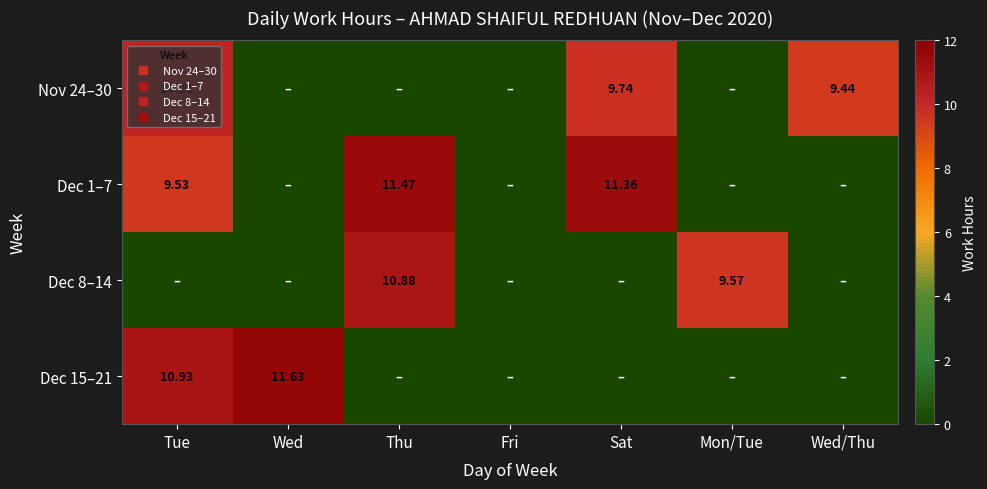

What is the difference between the Dec 15–21 values at Fri and Tue?

10.9